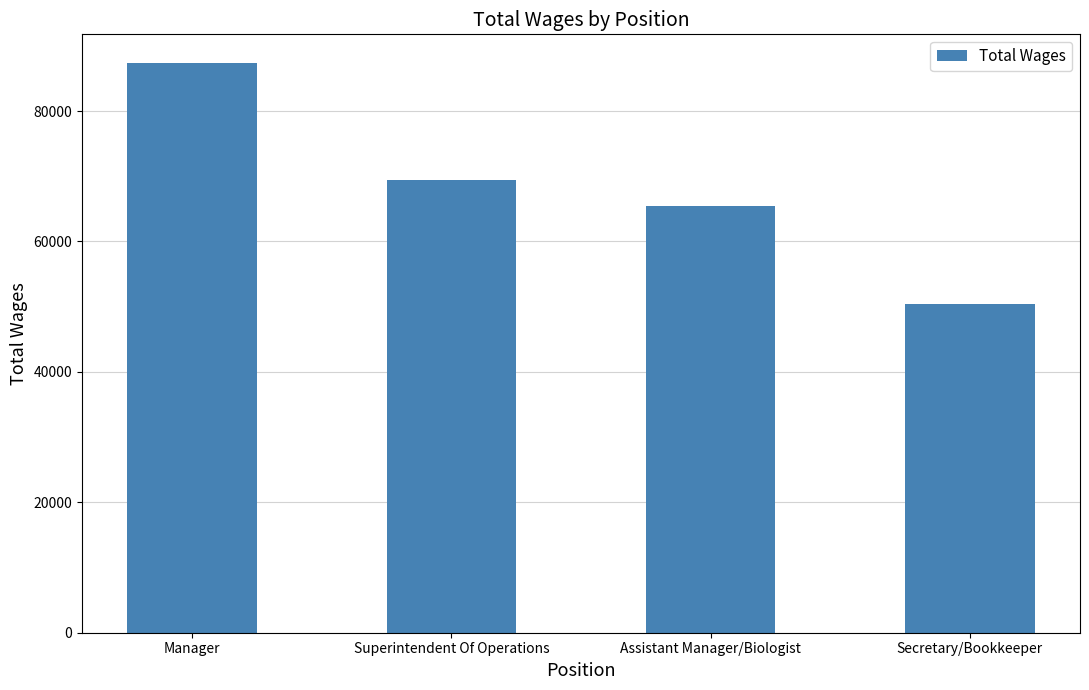

Read the value at Manager, to the nearest 50.

87400